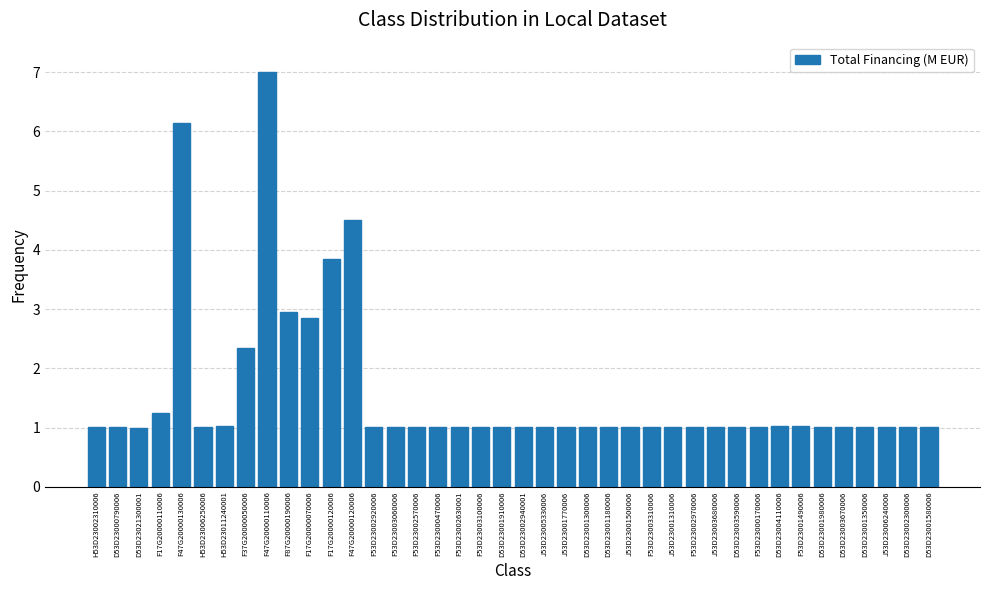

Reading left to right, transcribe all the data shown in this chart.

H53D23002310006=1.0	D53D23000790006=1.0	D53D23021300001=1.0	F17G20000110006=1.2	F47G20000130006=6.1	H53D23006250006=1.0	H53D23011240001=1.0	F37G20000050006=2.3	F47G20000110006=7.0	F87G20000190006=2.9	F17G20000070006=2.8	F17G20000120006=3.8	F47G20000120006=4.5	F53D23002920006=1.0	F53D23003060006=1.0	F53D23002570006=1.0	F53D23000470006=1.0	F53D23002630001=1.0	F53D23003100006=1.0	D53D23001910006=1.0	D53D23002940001=1.0	J53D23005330006=1.0	J53D23001770006=1.0	D53D23001300006=1.0	D53D23001180006=1.0	J53D23001500006=1.0	F53D23003310006=1.0	J53D23001310006=1.0	F53D23002970006=1.0	J53D23003680006=1.0	D53D23003590006=1.0	F53D23000170006=1.0	D53D23004110006=1.0	F53D23001490006=1.0	D53D23001980006=1.0	D53D23003670006=1.0	D53D23001350006=1.0	J53D23006240006=1.0	D53D23002300006=1.0	D53D23001580006=1.0